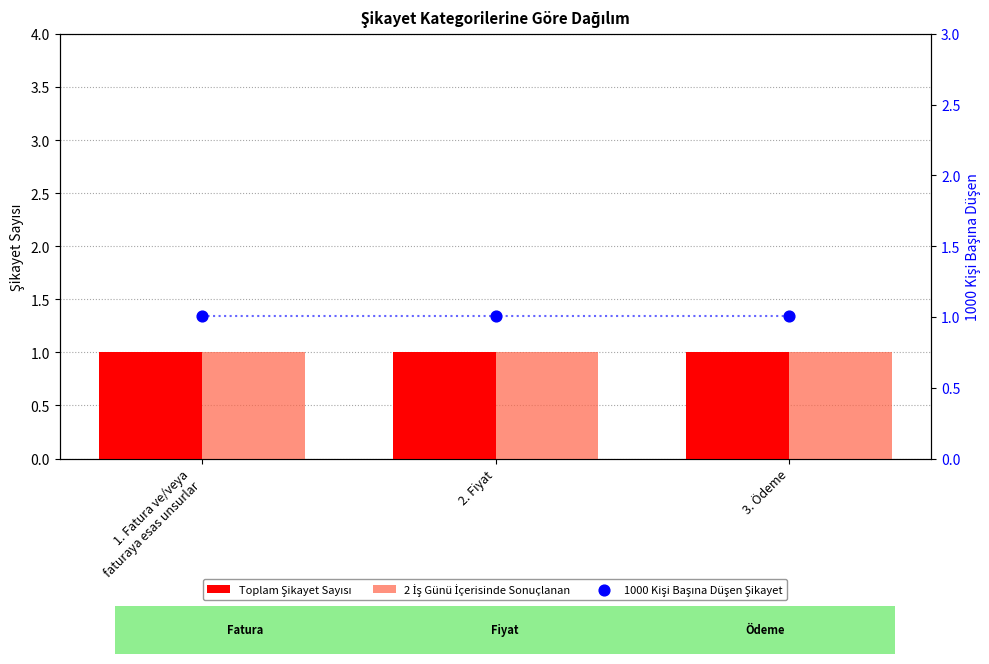

Which series reaches the maximum Y coordinate?

1000 Kişi Başına Düşen Şikayet